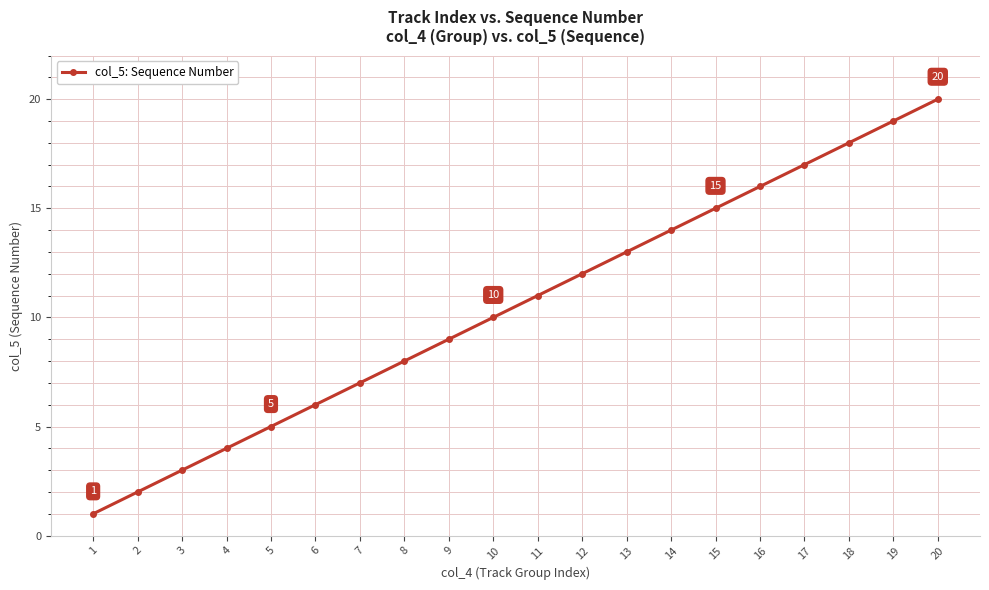

At which label is the value closest to 10?

10